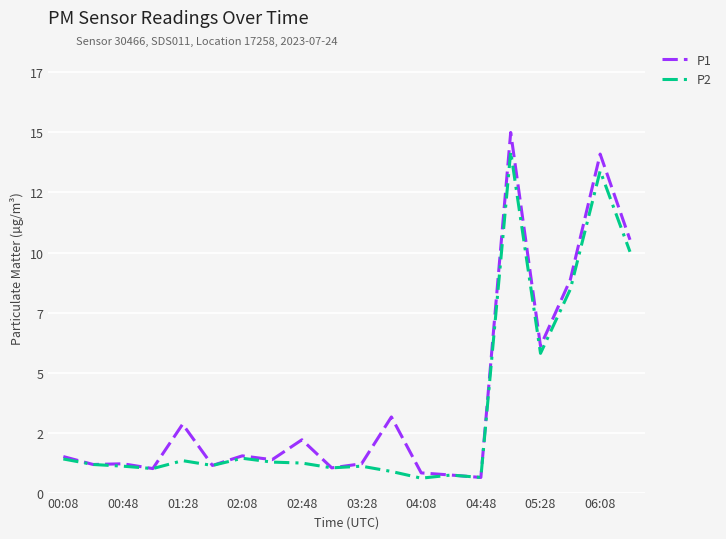

In P1, how many points are lower than both neighbors (excluding endpoints)?

7